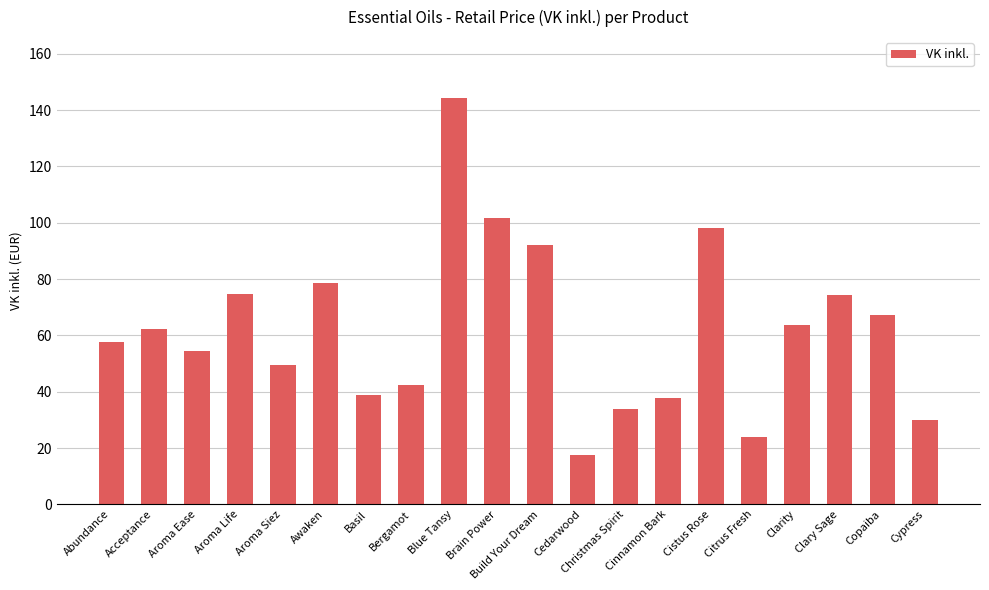

What position from the right is Cedarwood?

9